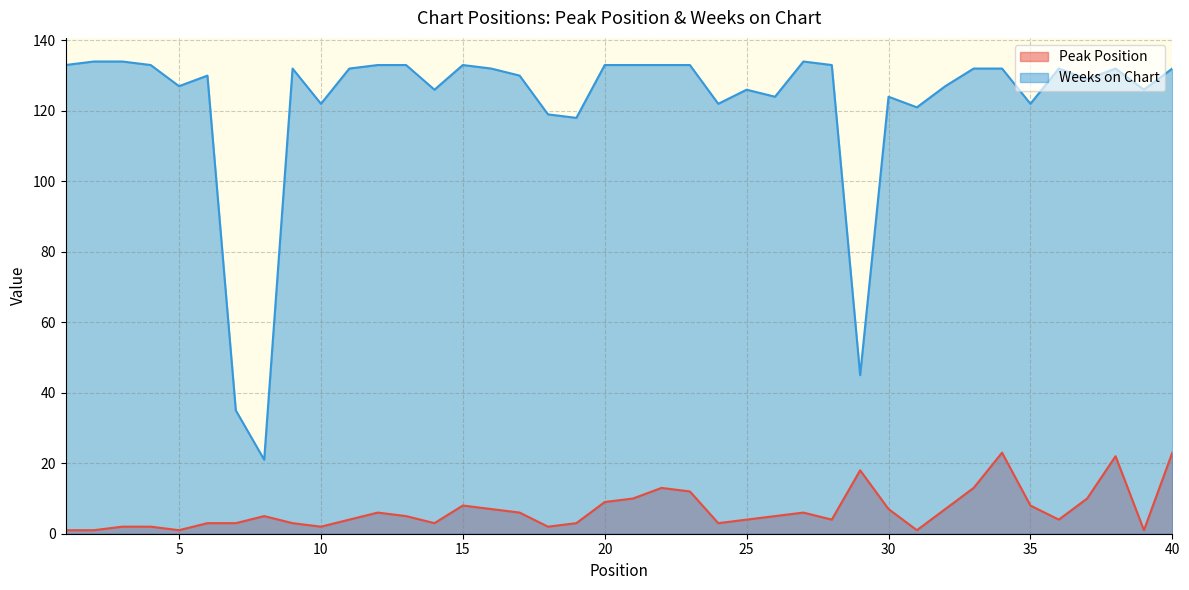

Which series has the largest range (max minus min)?

Weeks on Chart